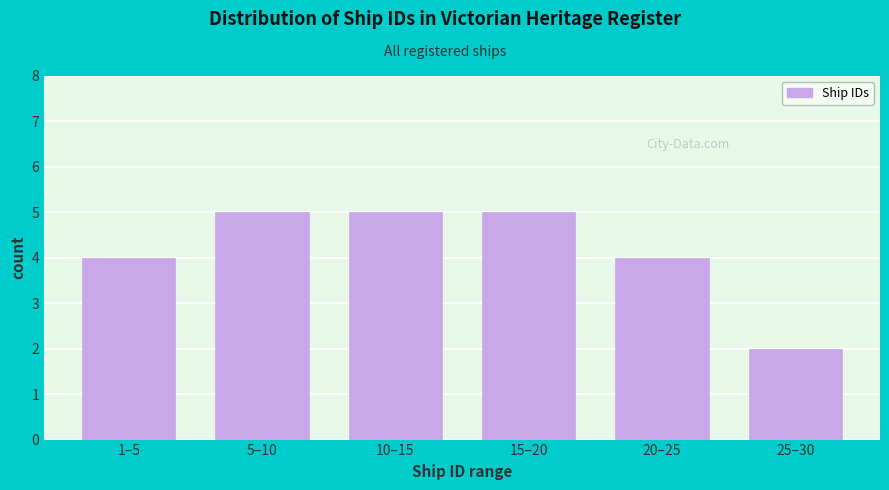

Reading left to right, list all the values displayed in this chart.

4	5	5	5	4	2